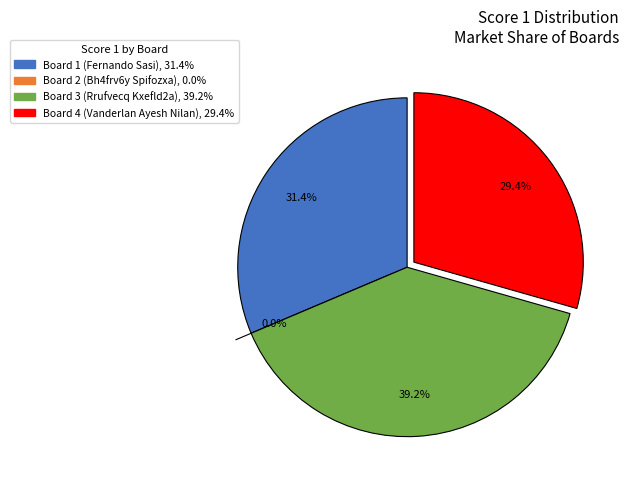

How many slices are in this pie chart?

4